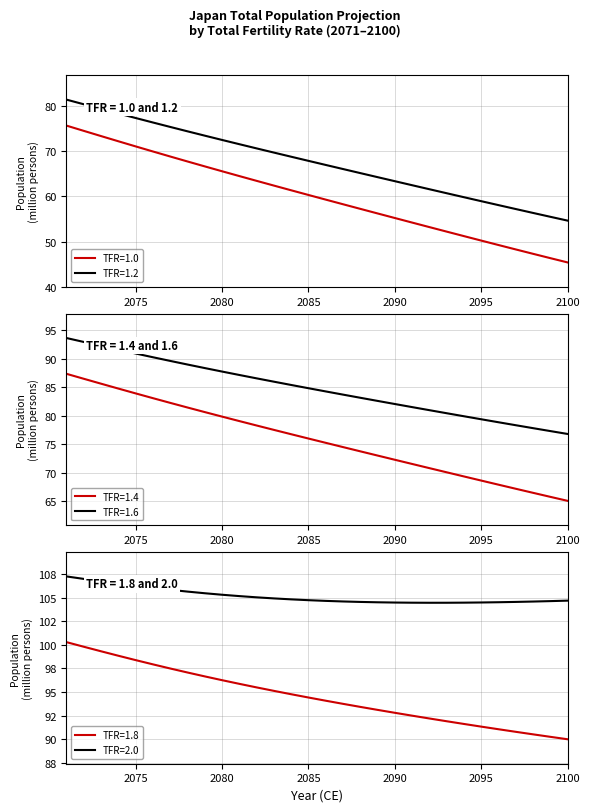

True or false: TFR=2.0 and TFR=1.0 intersect in this chart.

False